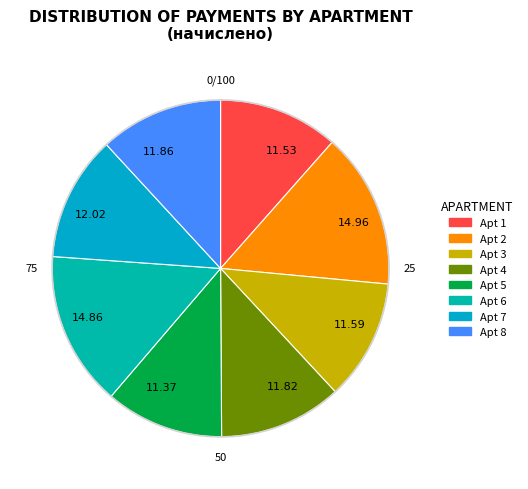

Approximately how many times larger is the value at 11.82 compared to 11.37?

1.0